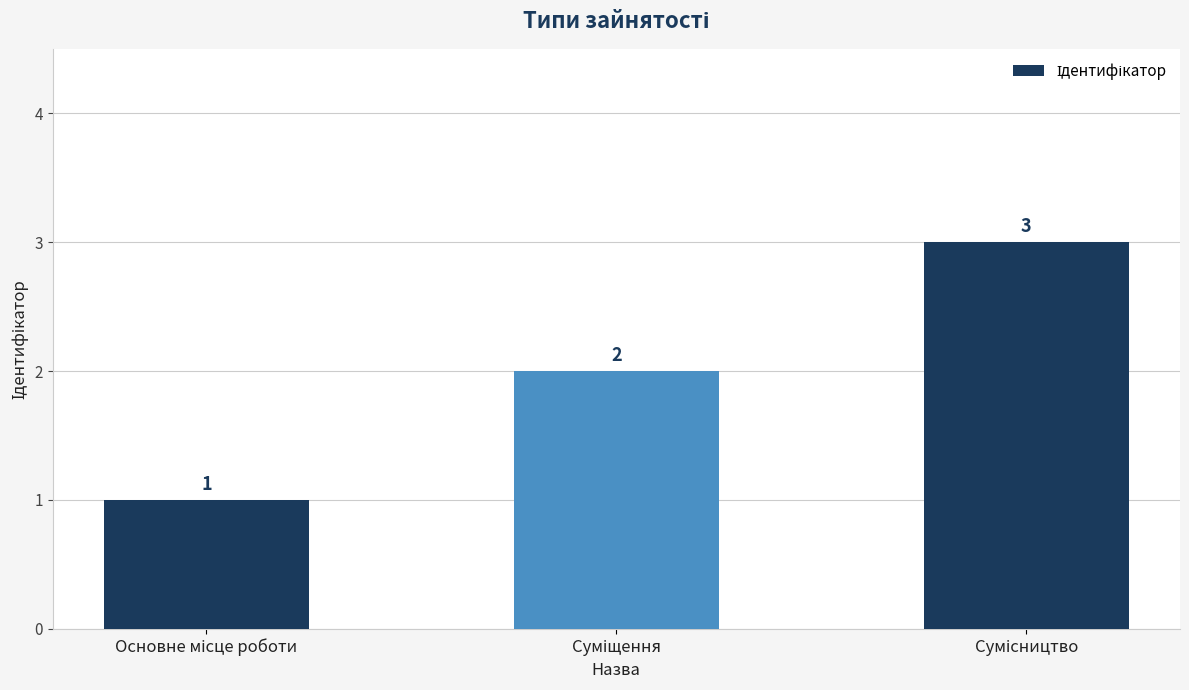

What is the value of the 1st bar from the left?

1